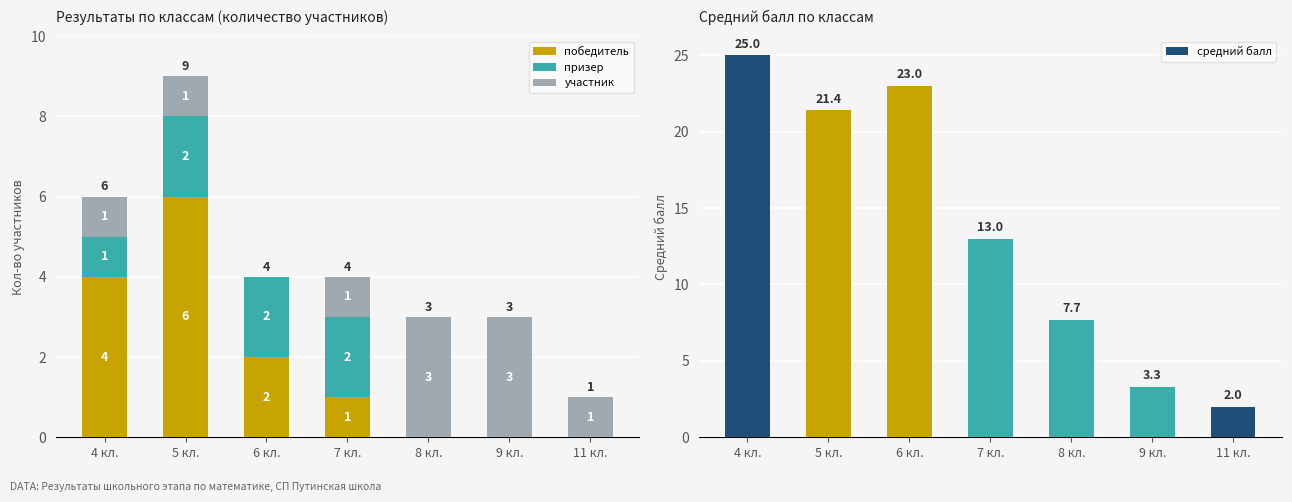

The value of участник at 7 кл. is 0.5. True or false?

False